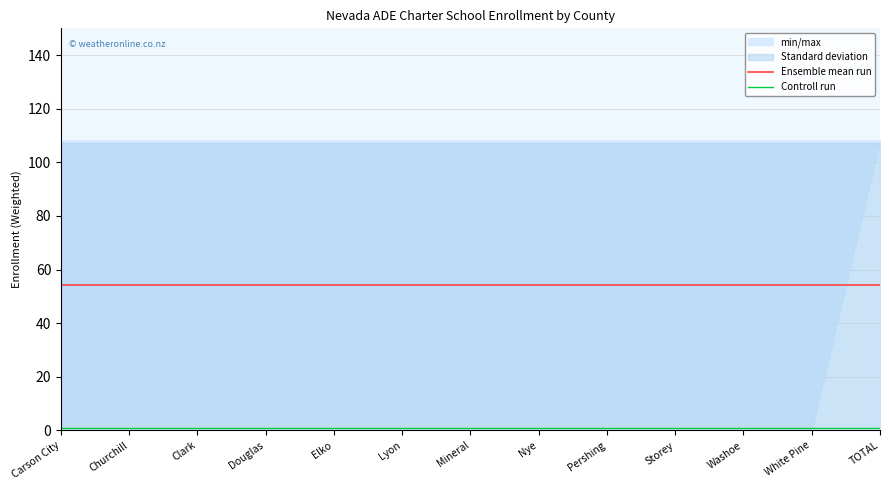

Reading left to right, transcribe all the data shown in this chart.

Ensemble mean run: 54.1	54.1	54.1	54.1	54.1	54.1	54.1	54.1	54.1	54.1	54.1	54.1	54.1
Controll run: 1.0	1.0	1.0	1.0	1.0	1.0	1.0	1.0	1.0	1.0	1.0	1.0	1.0